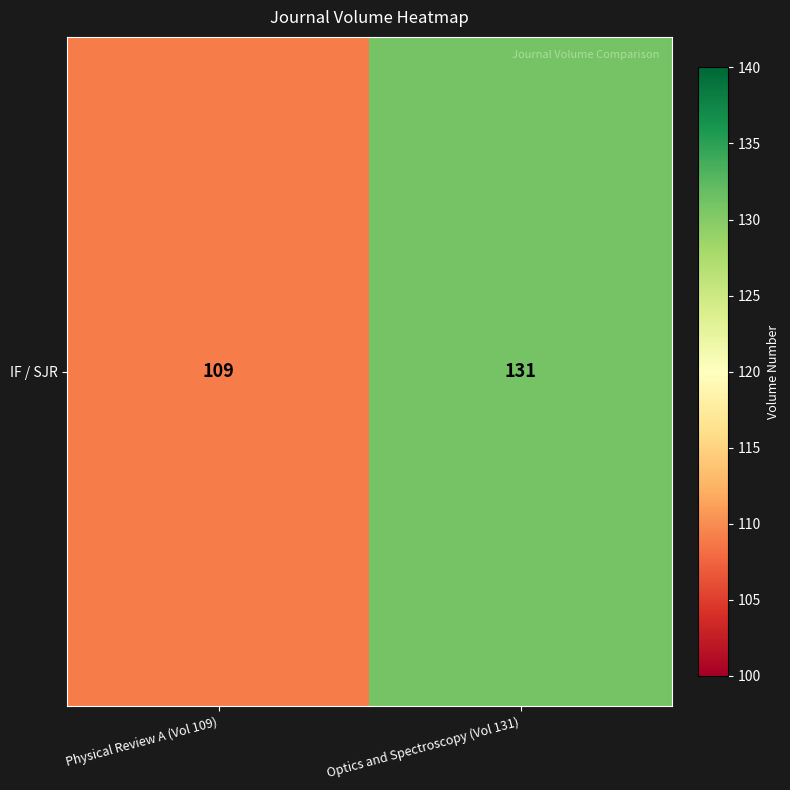

How many data points does each series have?

2